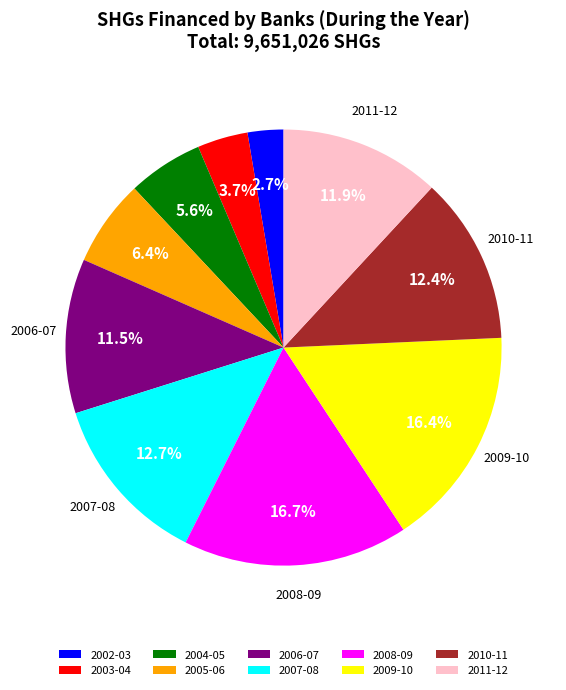

How many slices are in this pie chart?

10